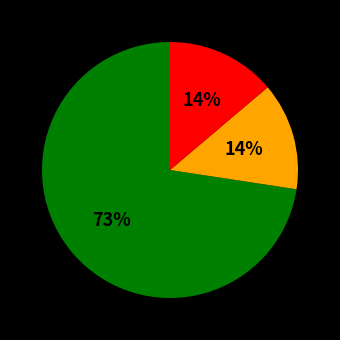

Is there a majority slice in this chart?

Yes